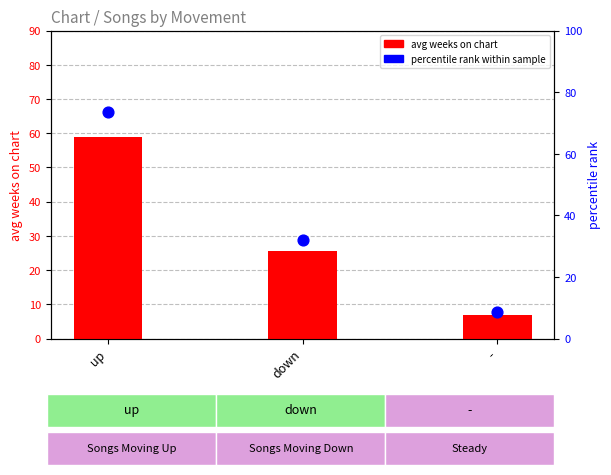

Which series reaches the minimum Y coordinate?

avg weeks on chart